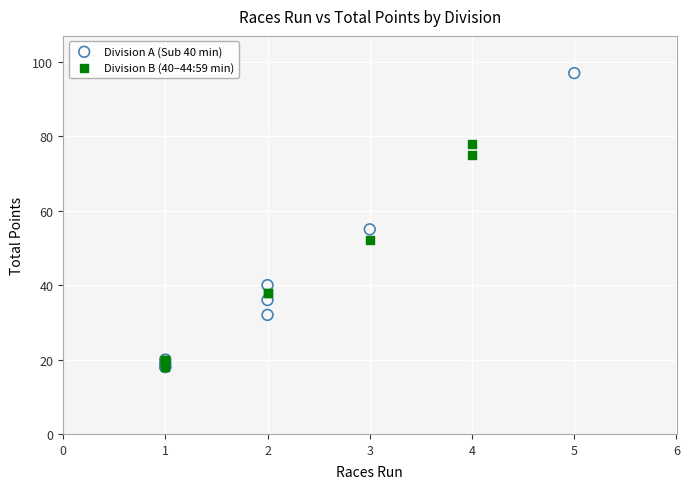

Which series contains the highest Y value?

Division A (Sub 40 min)